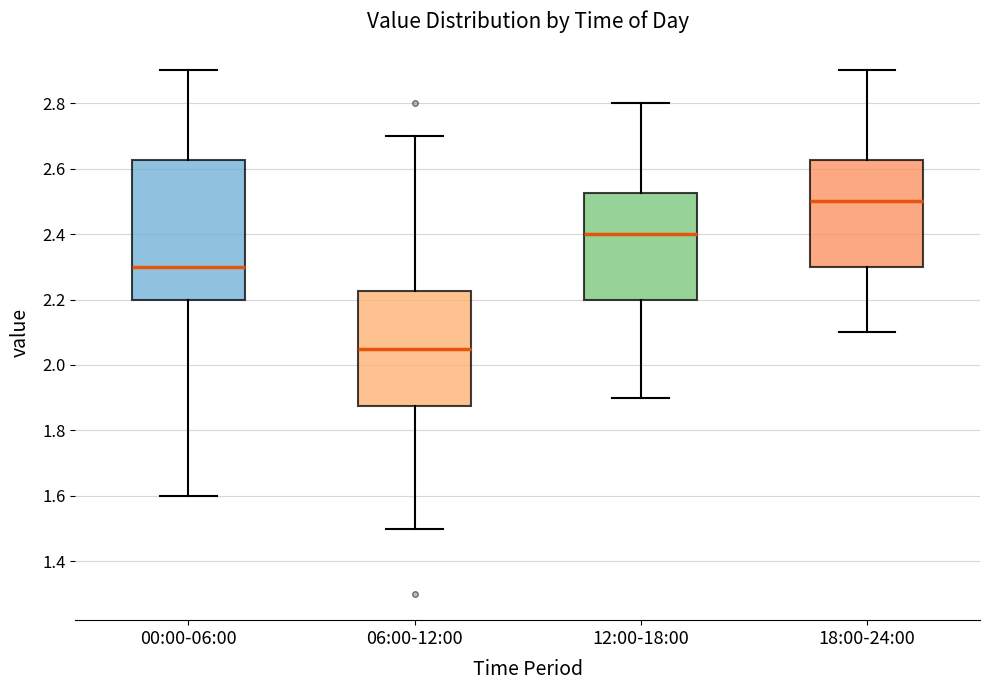

Where does the upper whisker of the box for 18:00-24:00 end on the y-axis? The values are not printed on the chart, so give them approximately, as read against the axis.

2.90